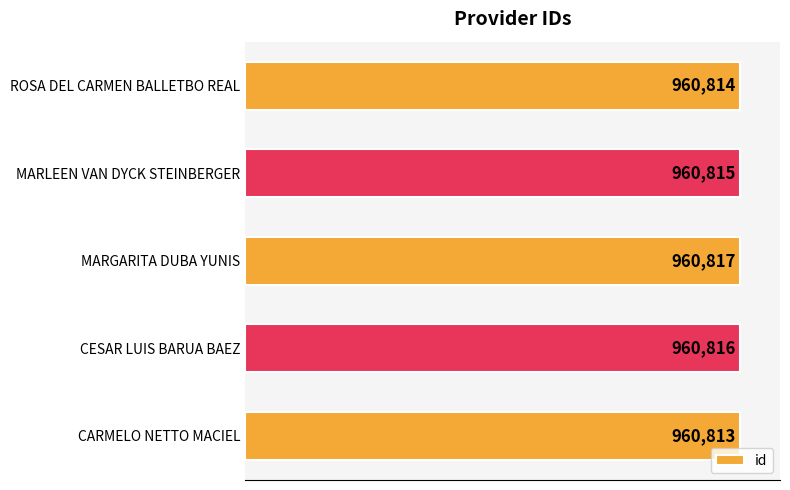

What is the maximum value shown in the chart?

960817